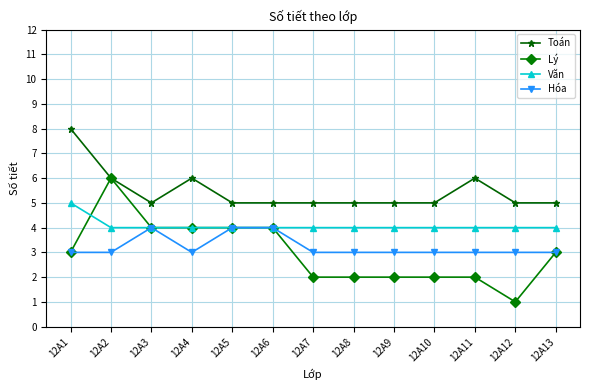

Reading left to right, transcribe all the data shown in this chart.

Toán: 12A1=8	12A2=6	12A3=5	12A4=6	12A5=5	12A6=5	12A7=5	12A8=5	12A9=5	12A10=5	12A11=6	12A12=5	12A13=5
Lý: 12A1=3	12A2=6	12A3=4	12A4=4	12A5=4	12A6=4	12A7=2	12A8=2	12A9=2	12A10=2	12A11=2	12A12=1	12A13=3
Văn: 12A1=5	12A2=4	12A3=4	12A4=4	12A5=4	12A6=4	12A7=4	12A8=4	12A9=4	12A10=4	12A11=4	12A12=4	12A13=4
Hóa: 12A1=3	12A2=3	12A3=4	12A4=3	12A5=4	12A6=4	12A7=3	12A8=3	12A9=3	12A10=3	12A11=3	12A12=3	12A13=3